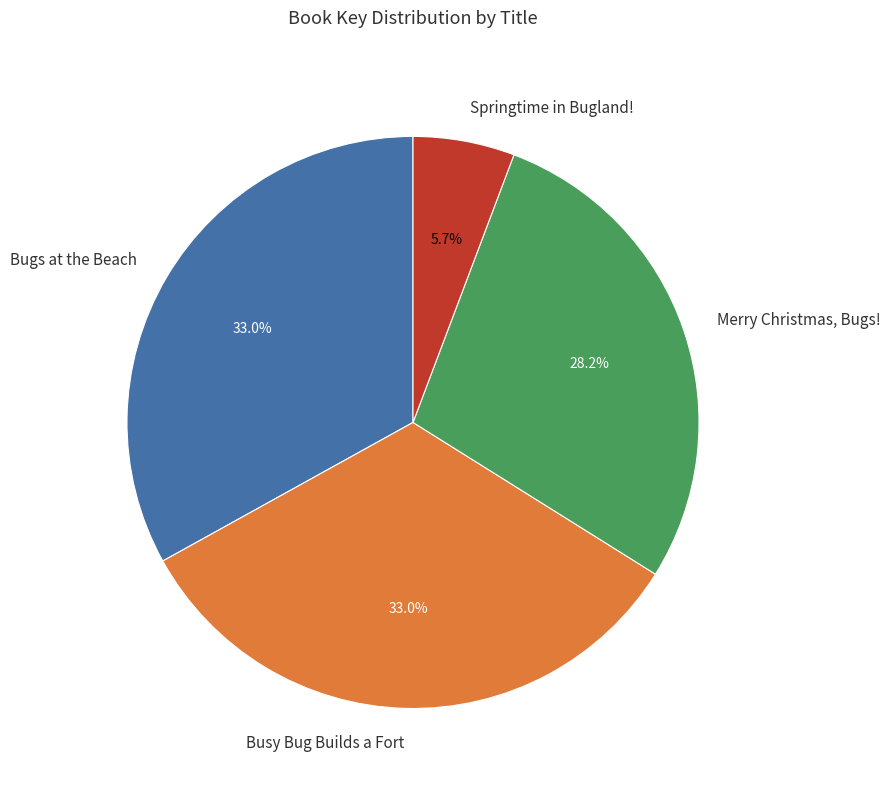

What percentage is NOT represented by Busy Bug Builds a Fort?

67.0%